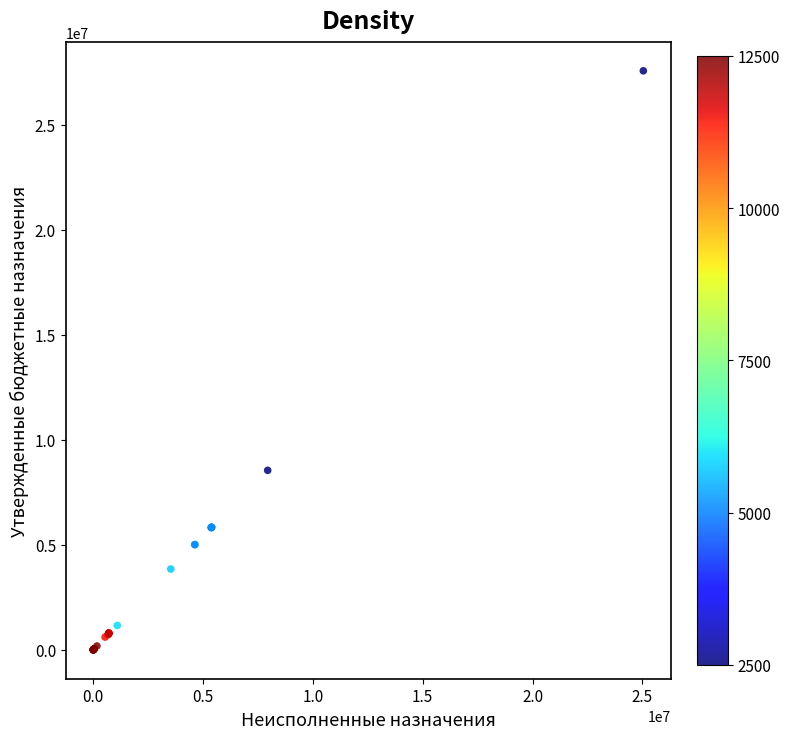

What Y value in the scatter plot is closest to 13783441?

8546024.0